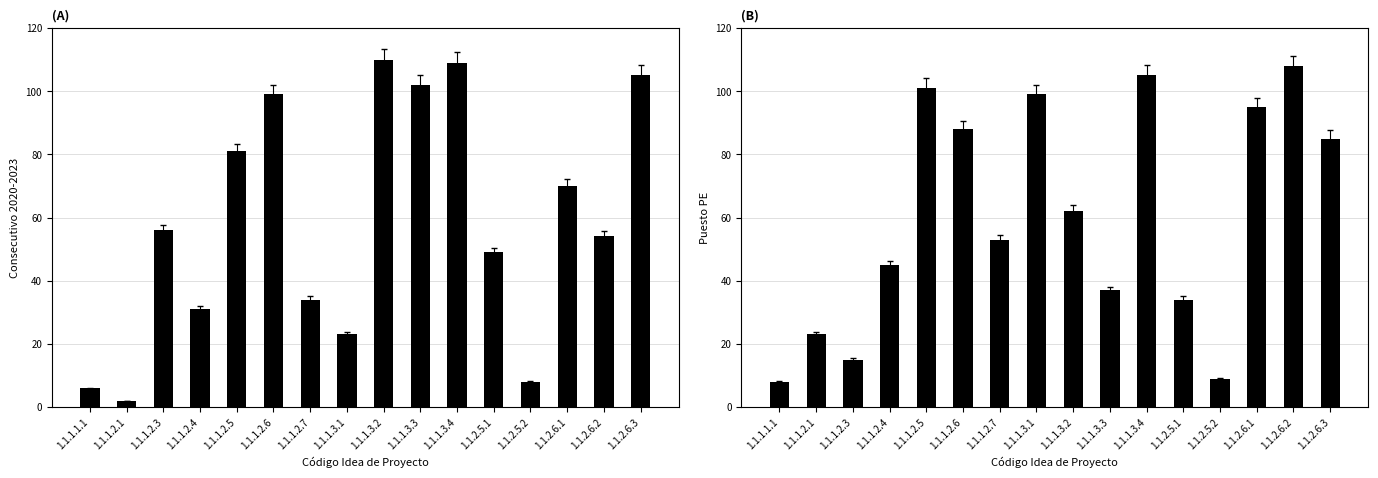

What is the total value across all series at 1.1.1.2.3?

71